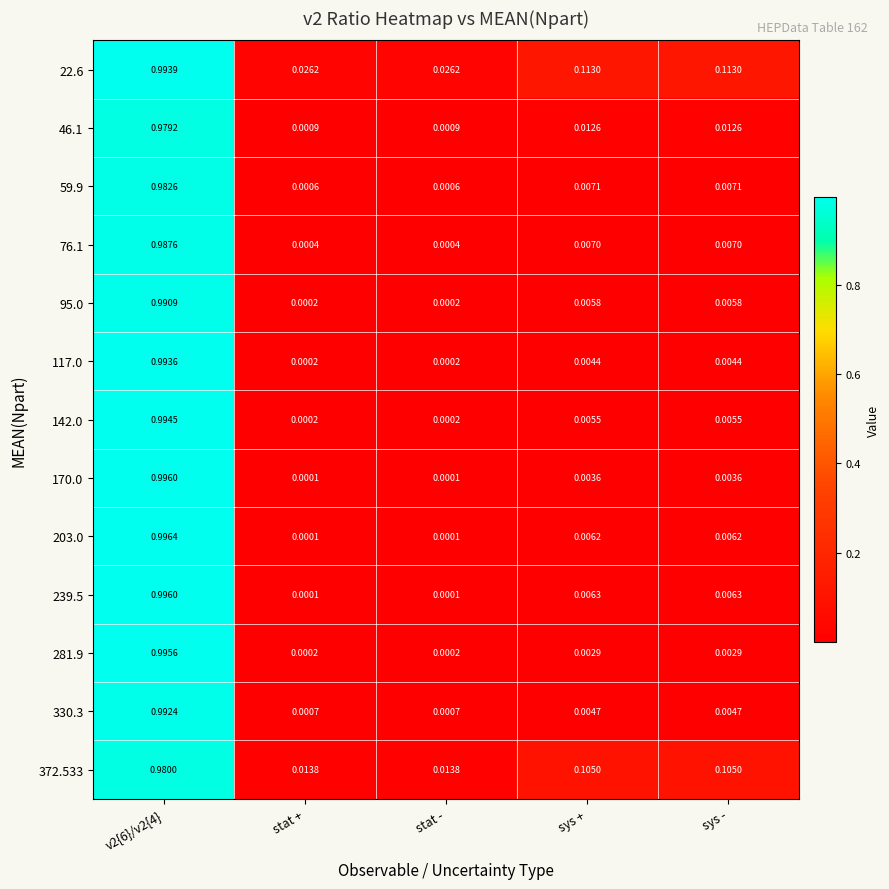

Is the value of 117.0 at sys + greater than the value of 95.0 at sys -?

No